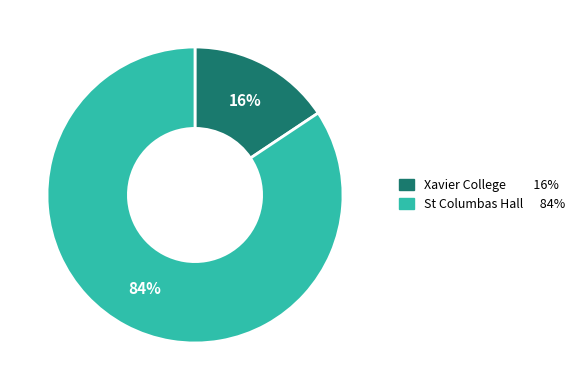

Is there a majority slice in this chart?

Yes